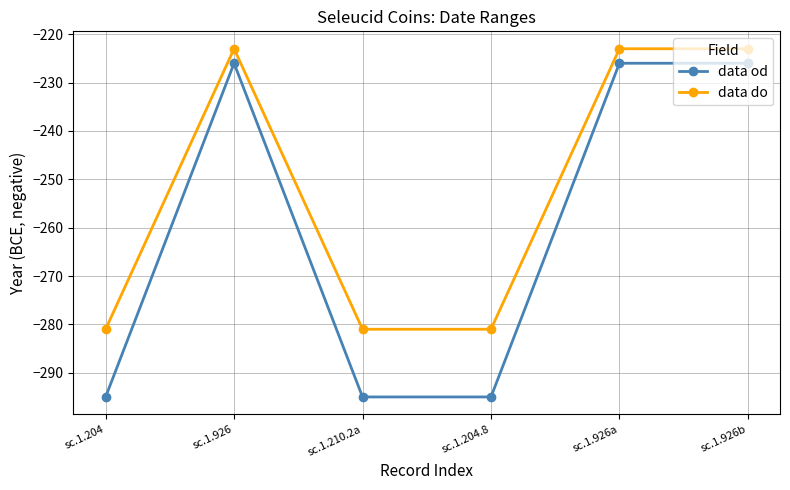

At which category does data od reach its first local peak?

sc.1.926